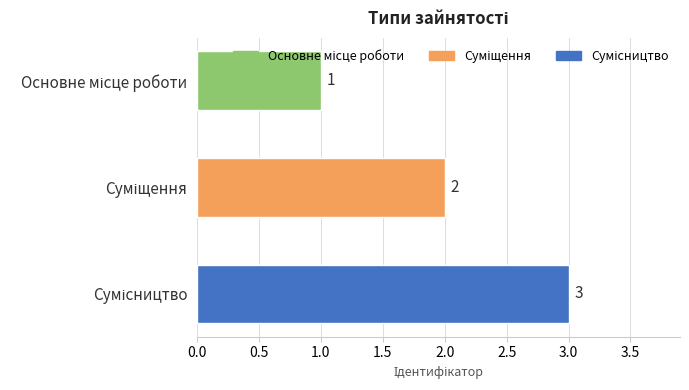

What is the value of the 2nd bar from the top?

2